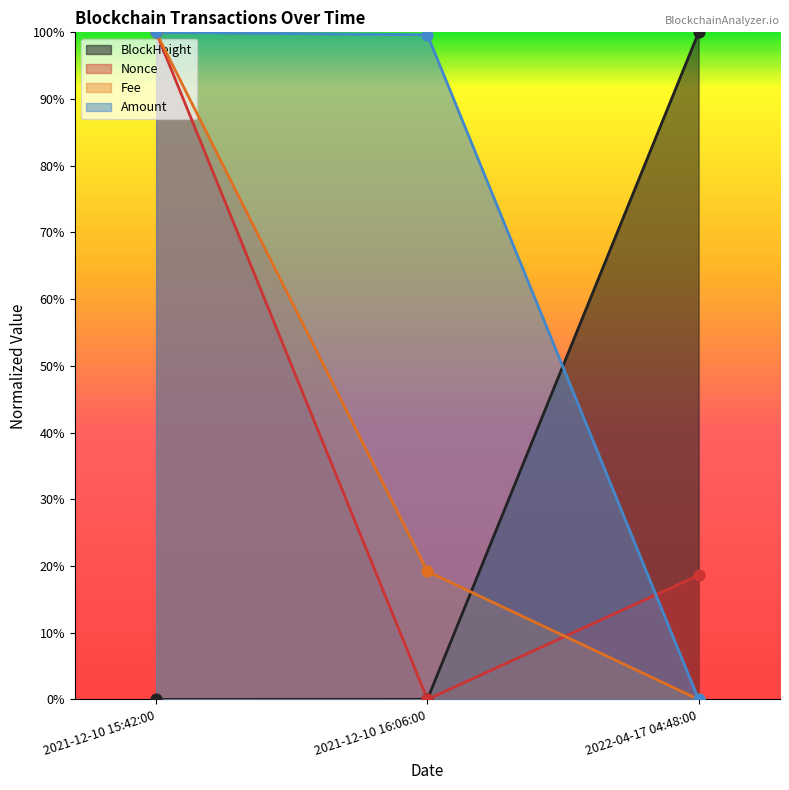

At how many categories does at least one series exceed 0?

3